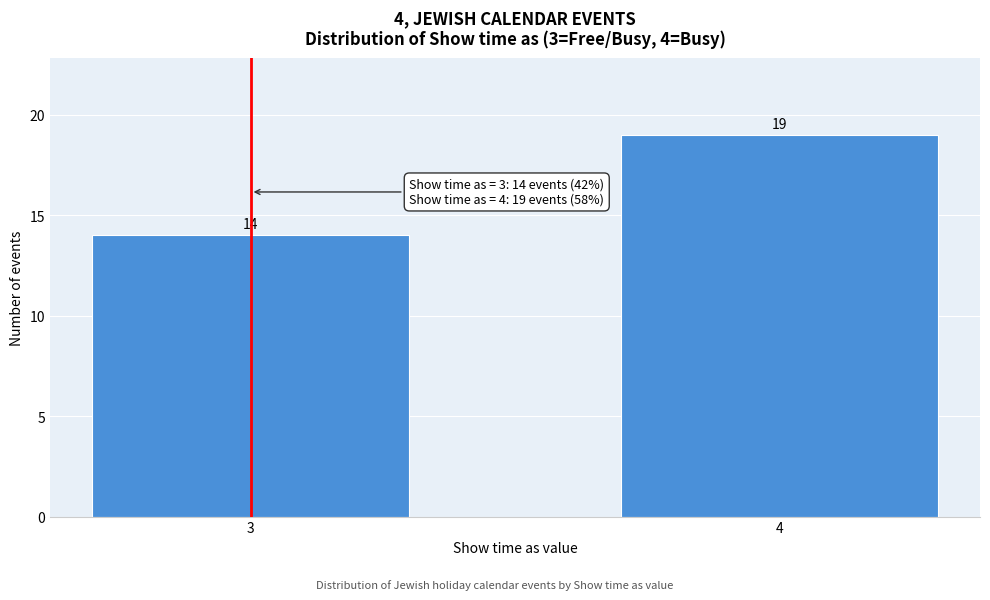

Reading left to right, extract all data points from this chart.

14	19